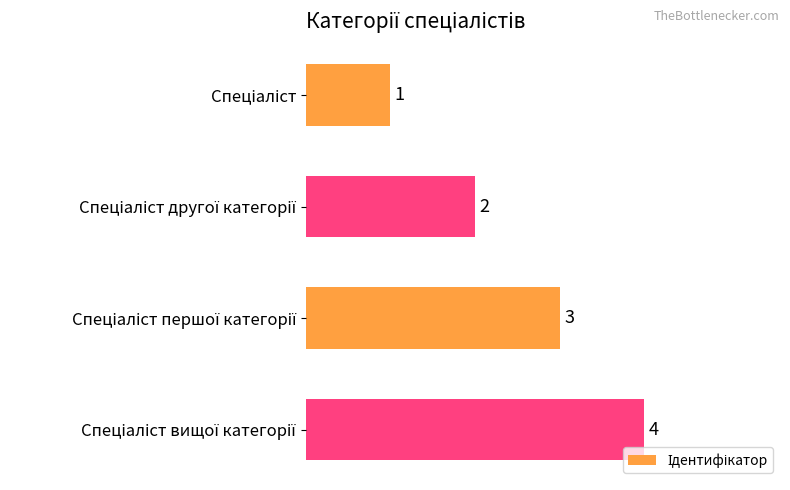

How many values are between 2 and 4?

3